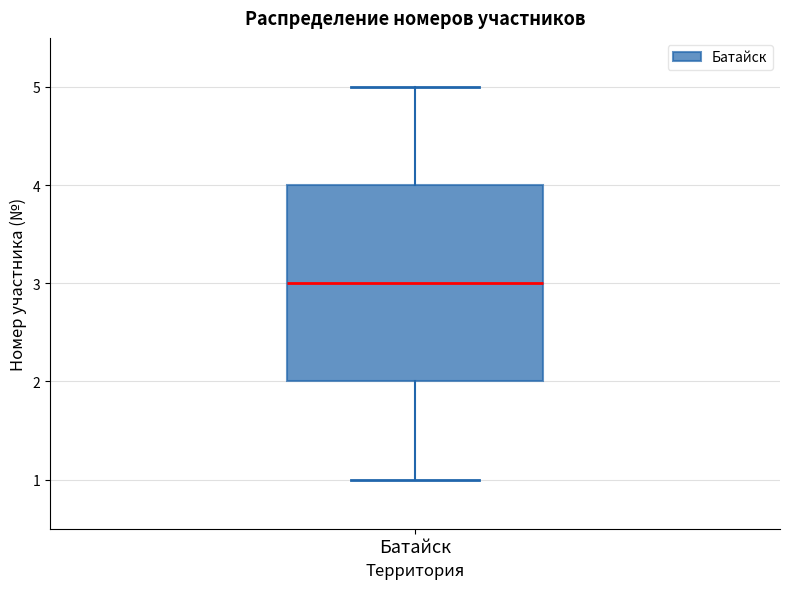

Read this box plot against the y-axis: the position of the median line, the range covered by the box, and the ends of both whiskers. The values are not printed on the chart, so give them approximately, as read against the axis.

median 3, box 2 to 4, whiskers 1 to 5